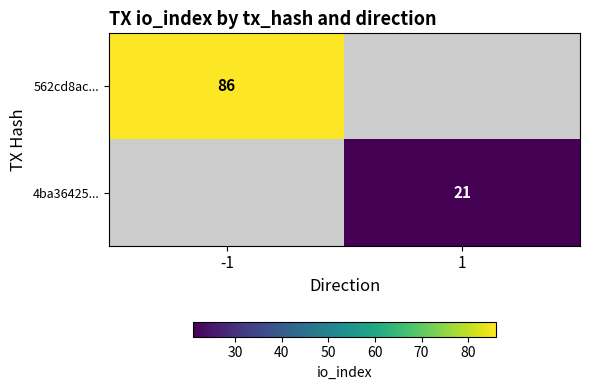

True or false: 4ba36425... has a value of 21 at 1.

True